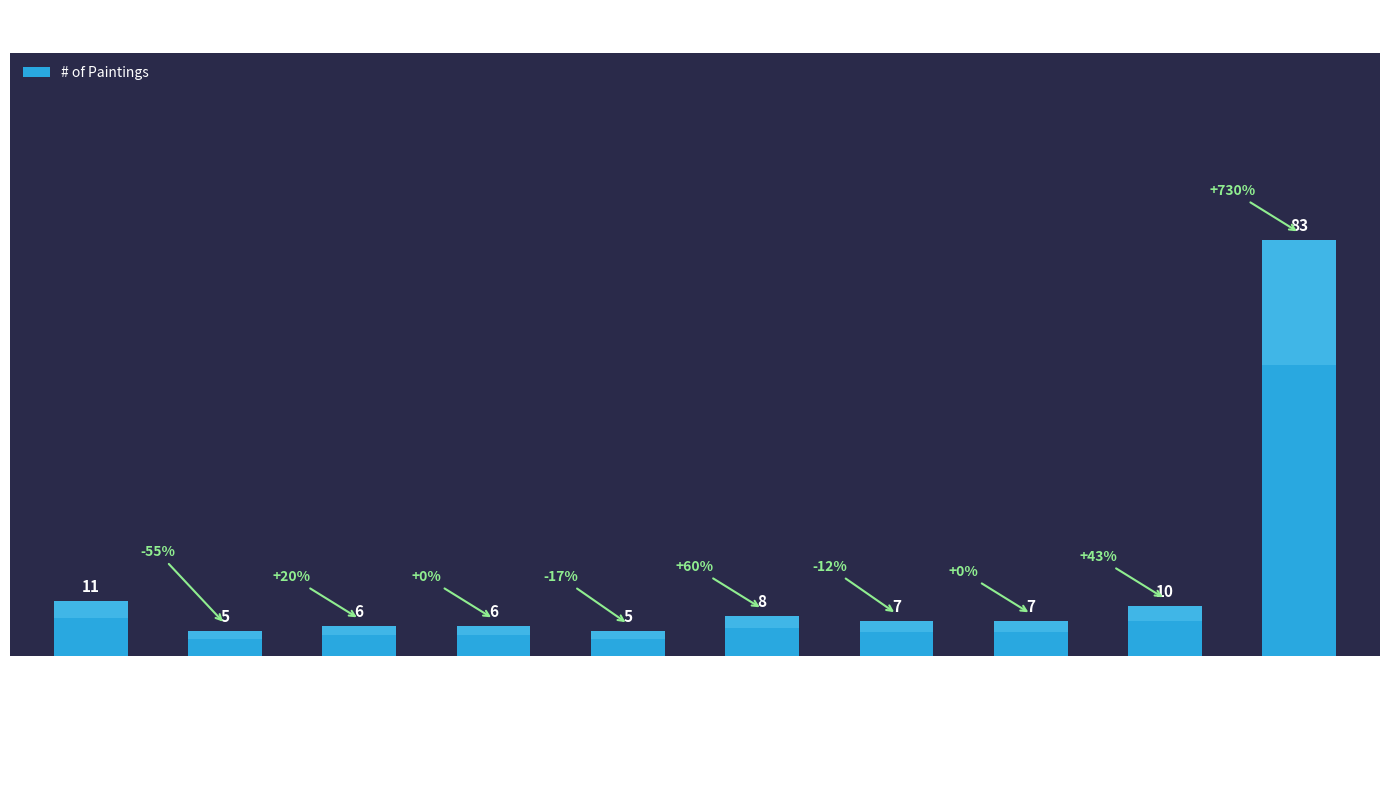

What position from the right is Museum, Toulouse?

3